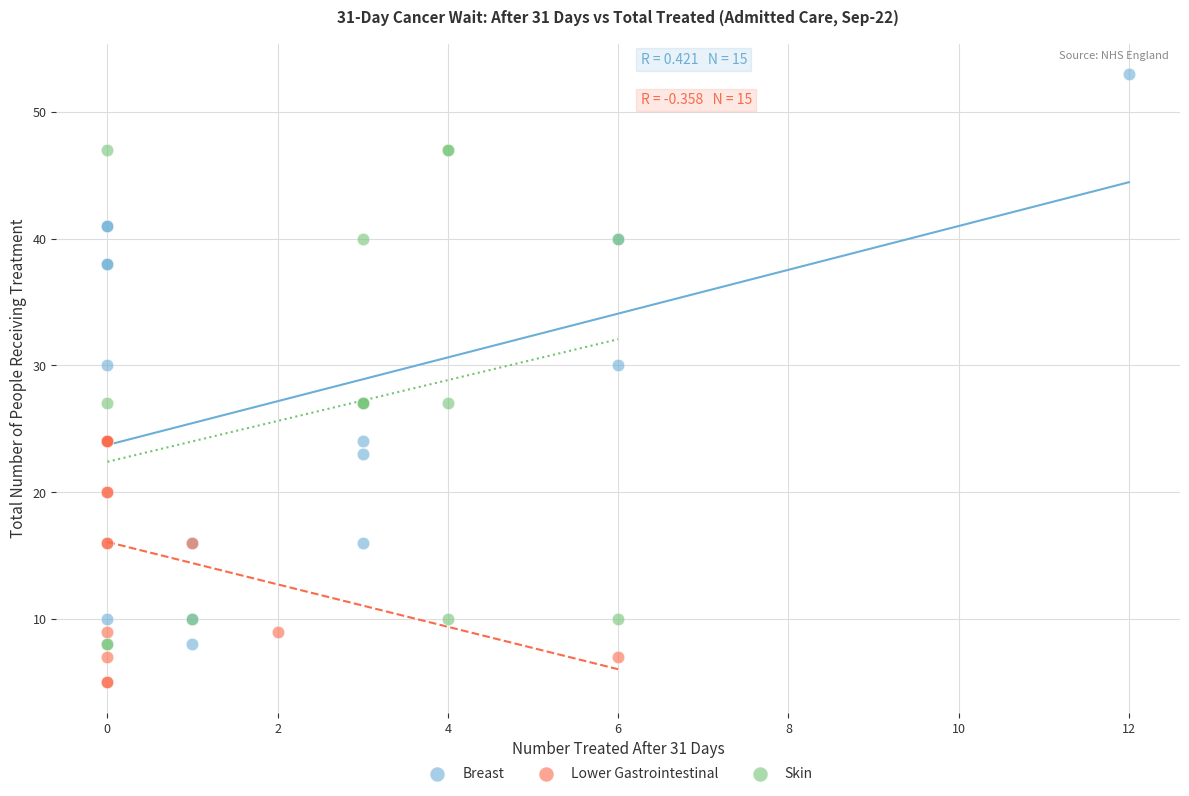

Which series reaches the maximum Y coordinate?

Breast